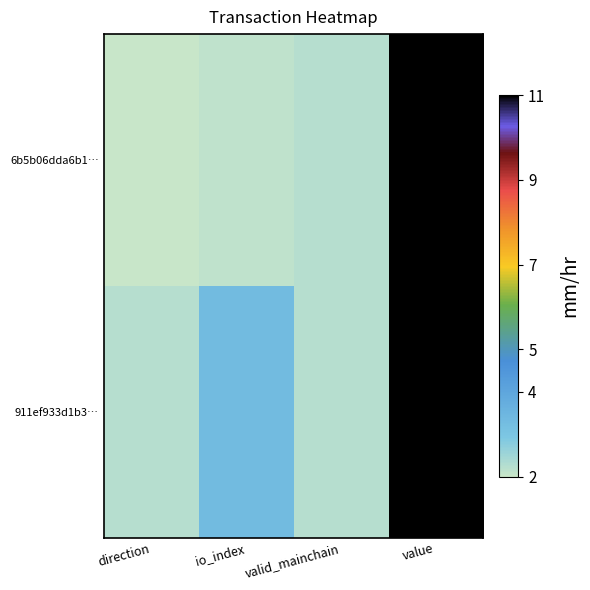

At which category is the sum across all series the highest?

value